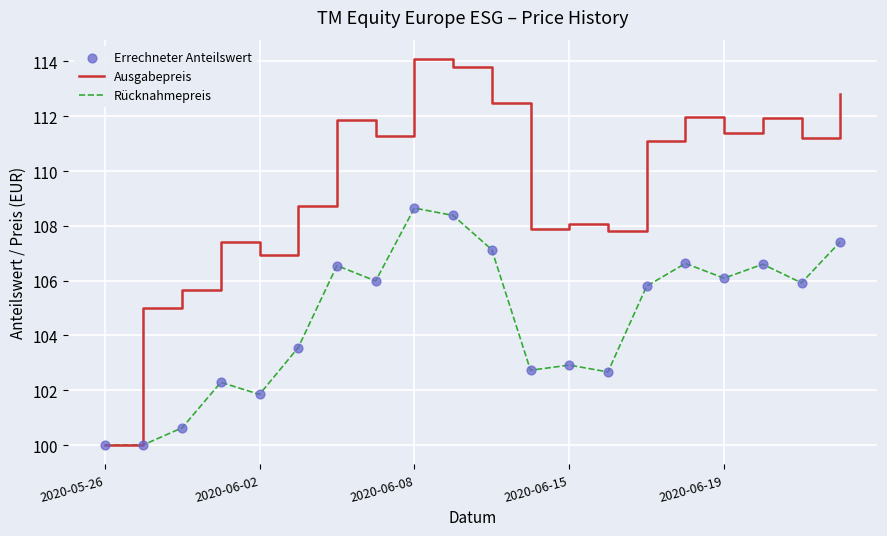

Which series has the largest range (max minus min)?

Ausgabepreis